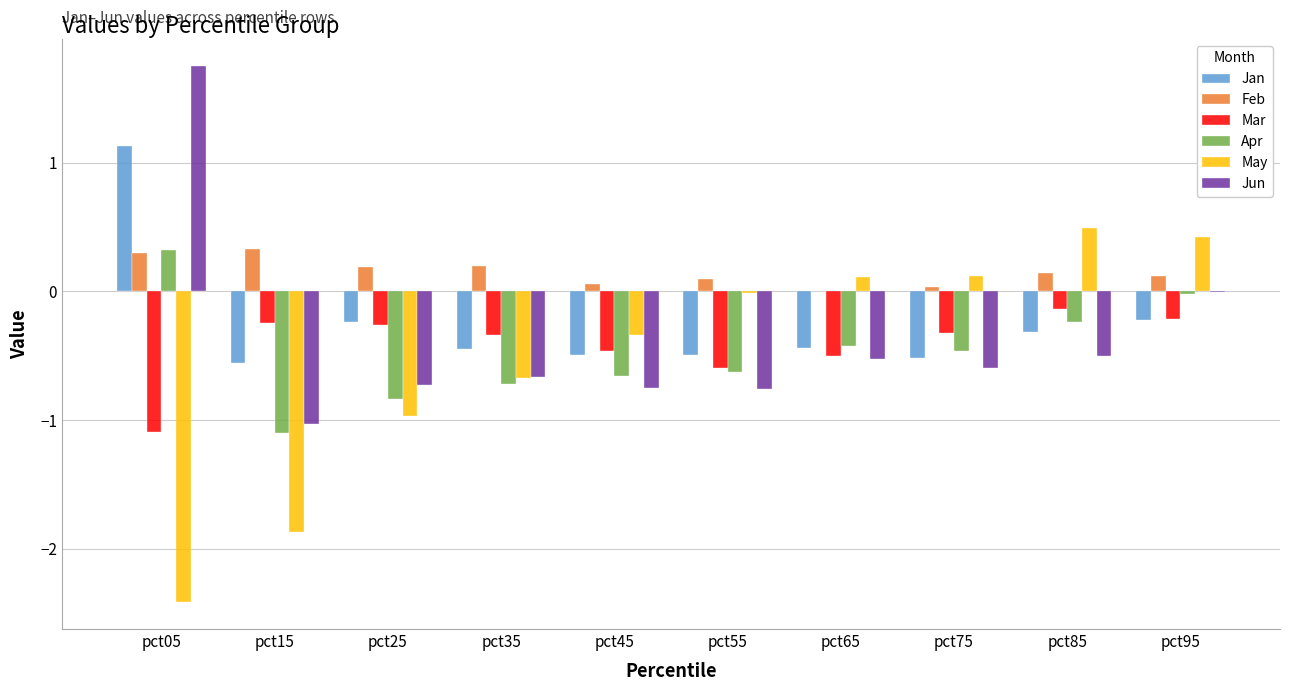

Is it true that May equals -0.5 at pct45?

False